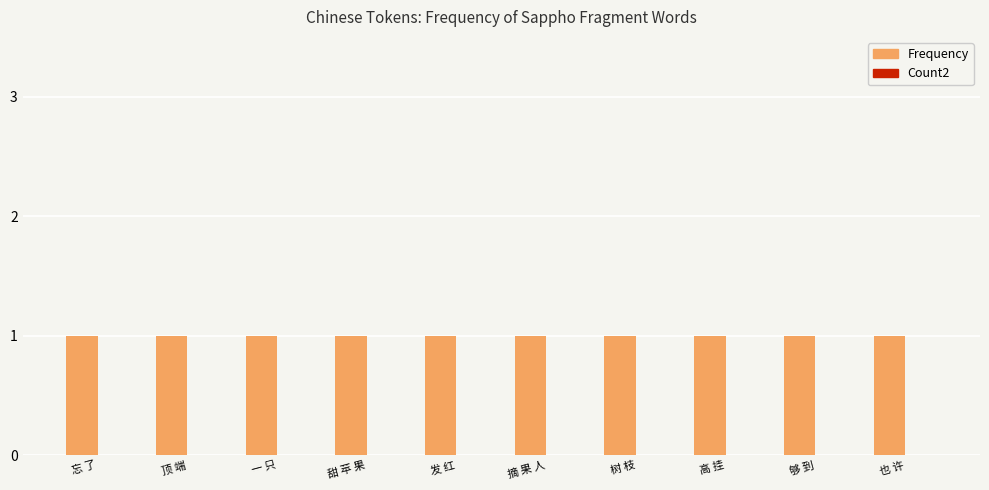

How many groups of bars are there?

10